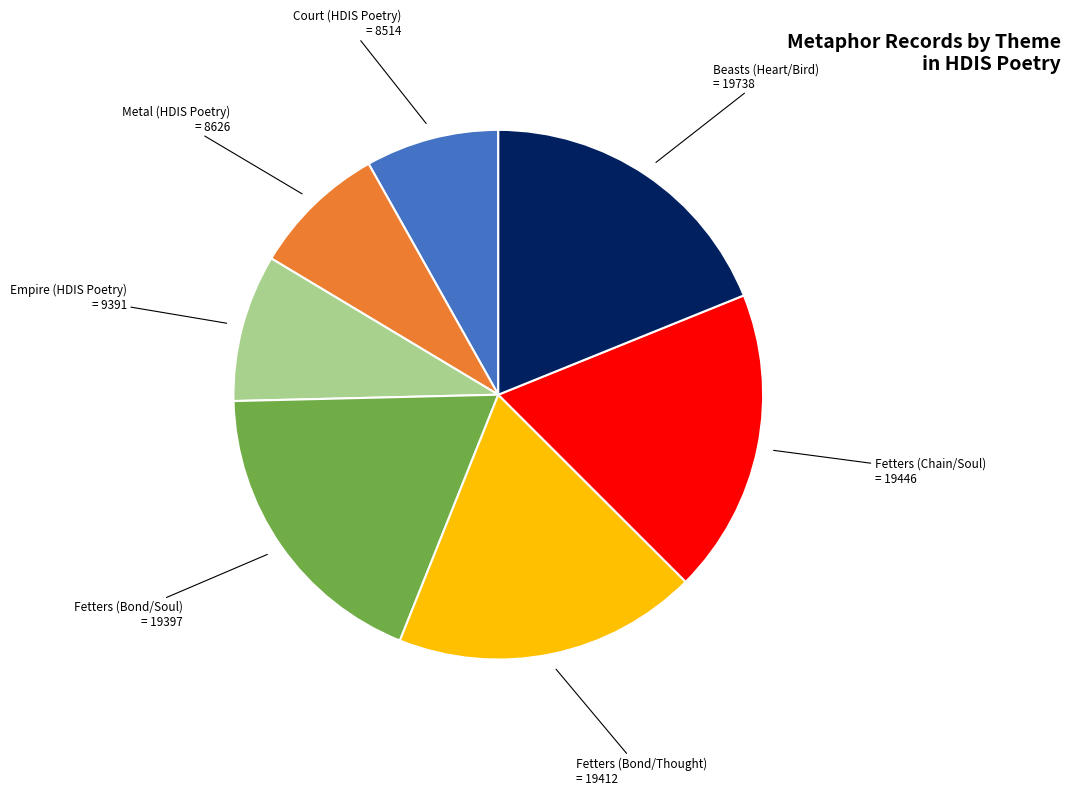

Is it true that Court (HDIS Poetry) is 8% of the pie?

True